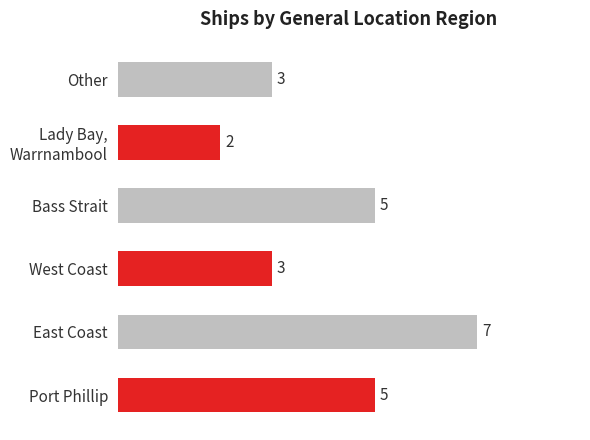

Is it true that the value at Other is 3?

True